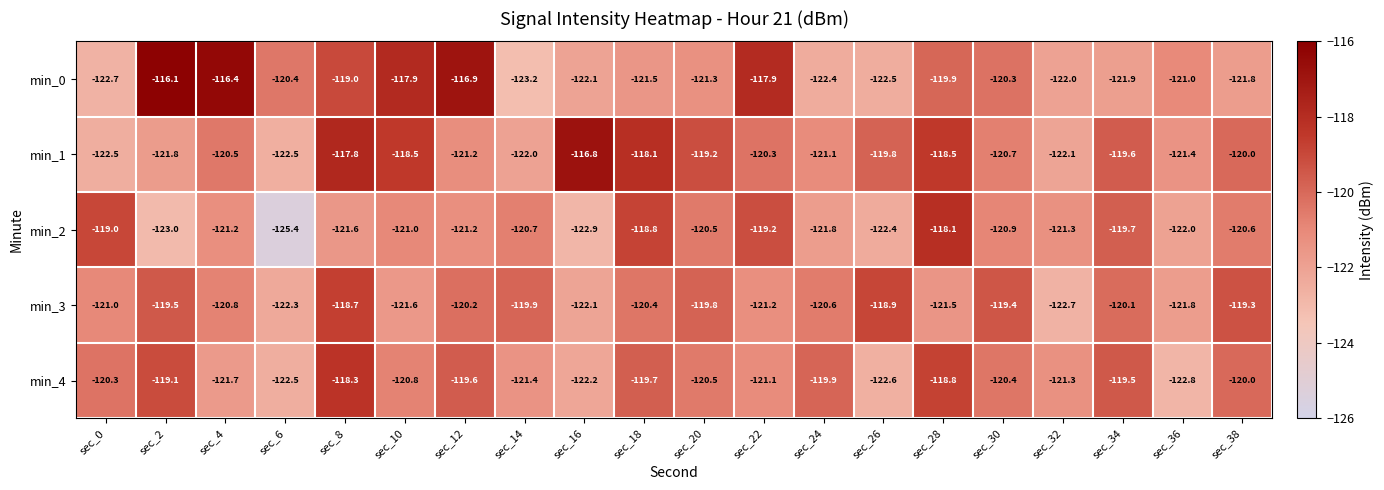

At which label is min_1 closest to -119?

sec_20